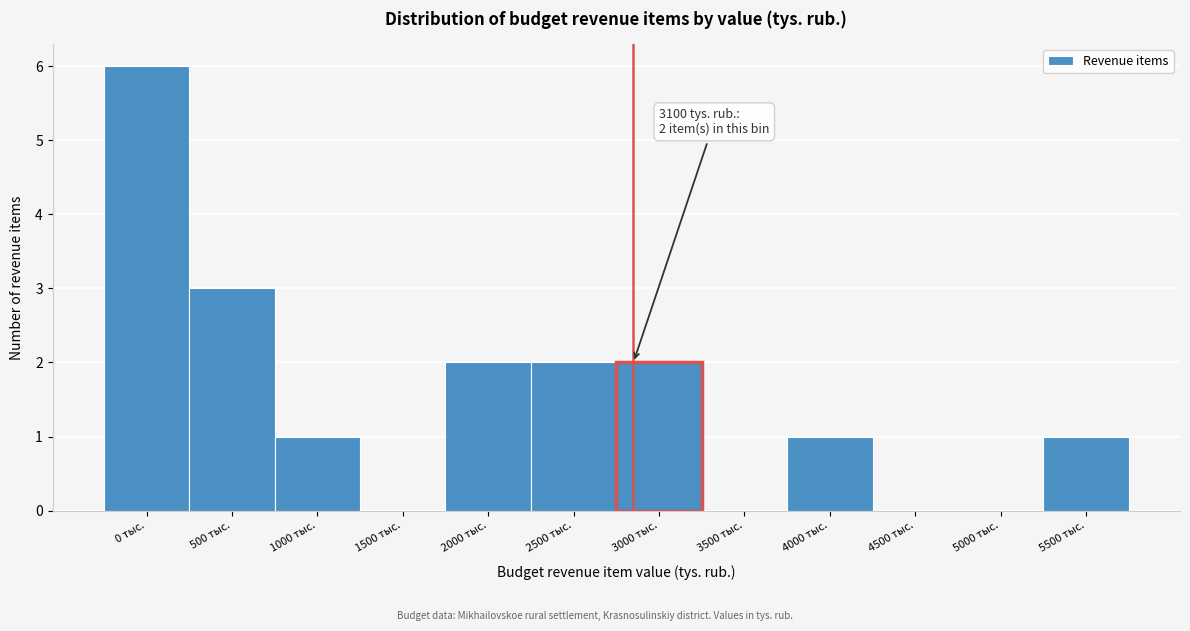

Reading left to right, transcribe all the data shown in this chart.

0 тыс.=6	500 тыс.=3	1000 тыс.=1	1500 тыс.=0	2000 тыс.=2	2500 тыс.=2	3000 тыс.=2	3500 тыс.=0	4000 тыс.=1	4500 тыс.=0	5000 тыс.=0	5500 тыс.=1